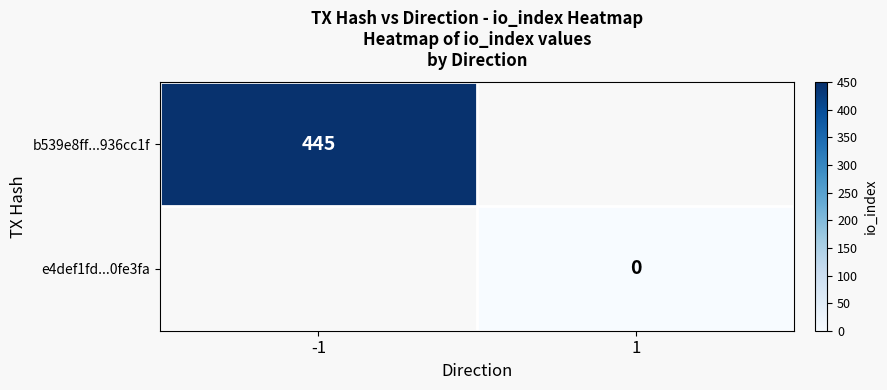

The b539e8ff...936cc1f series shows 445 at -1. True or false?

True